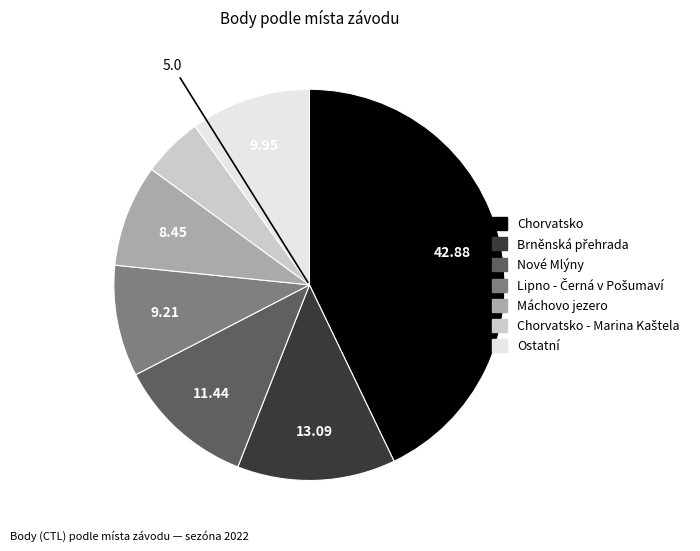

Is there any slice that represents more than half of the pie?

No